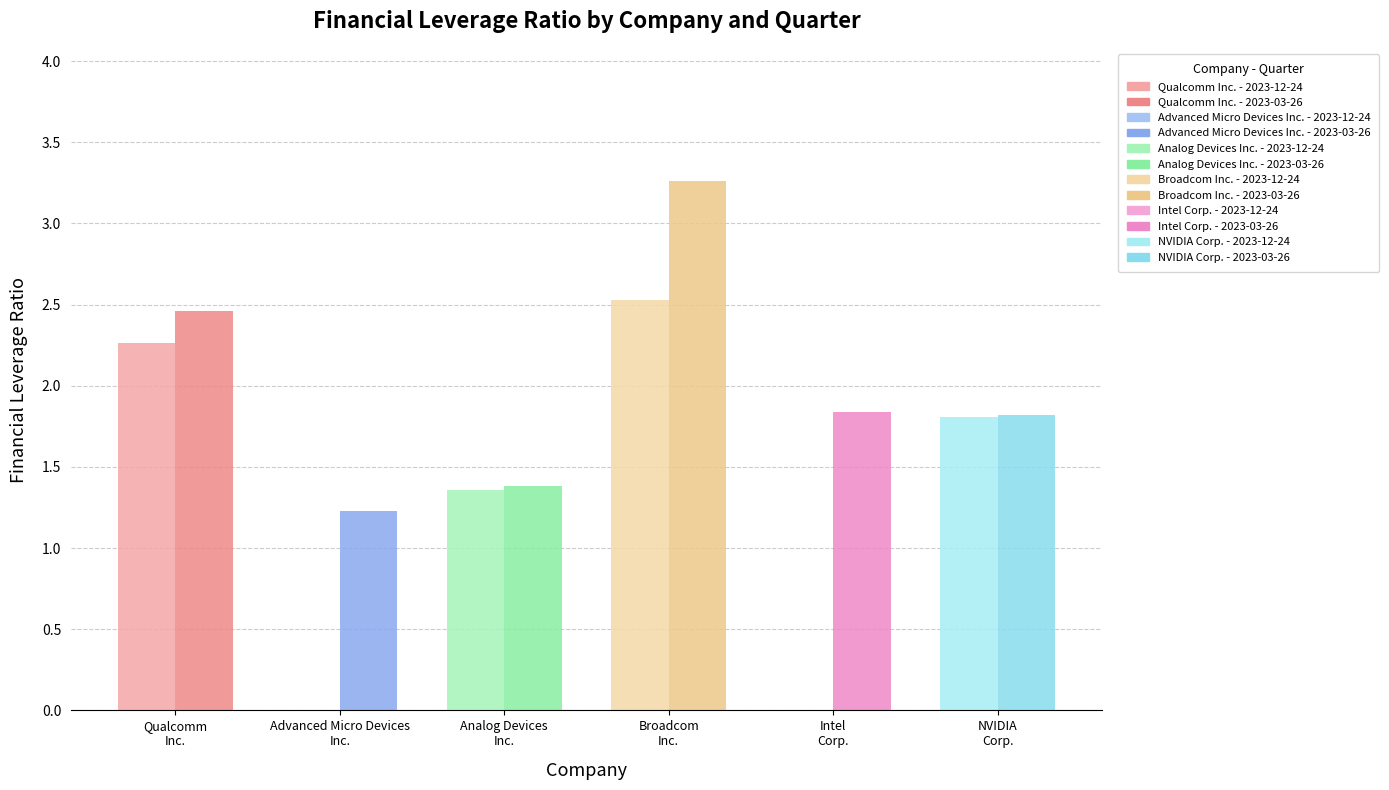

What is the maximum value shown in the chart?

3.3